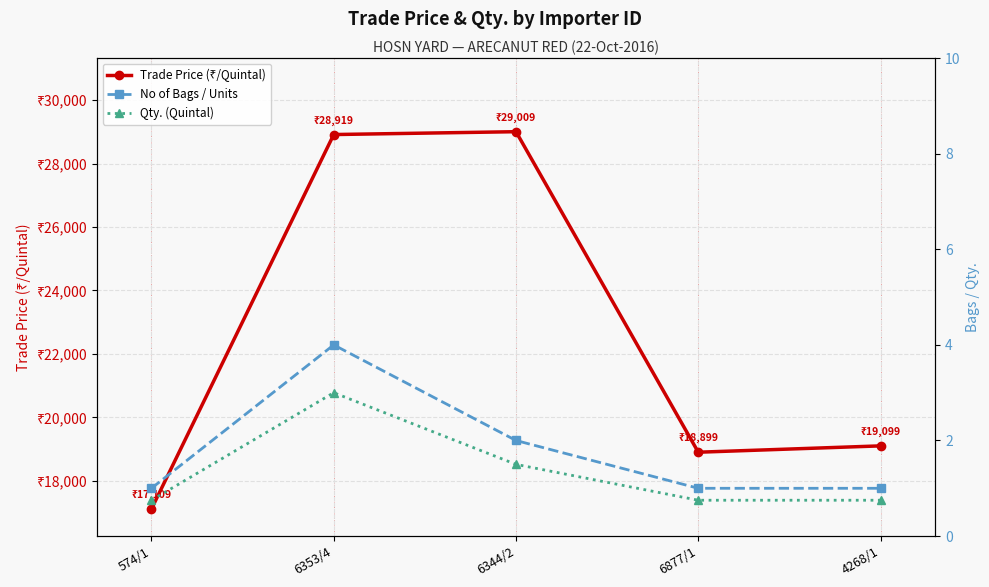

List the labels in order of Qty. (Quintal) value, largest first.

6353/4, 6344/2, 574/1, 6877/1, 4268/1